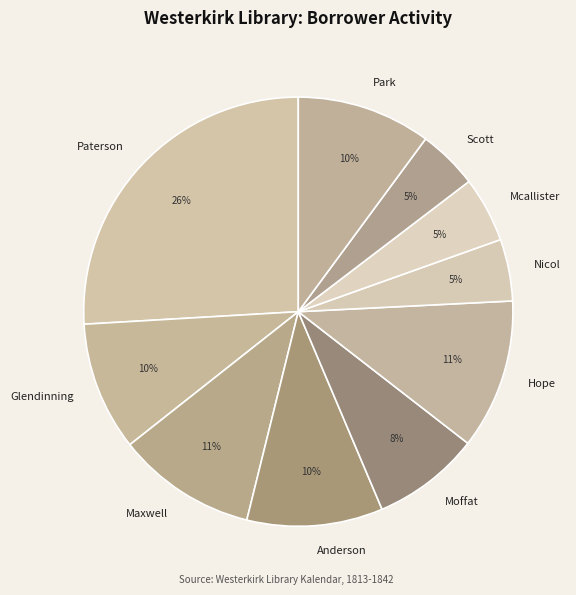

Is there a majority slice in this chart?

No